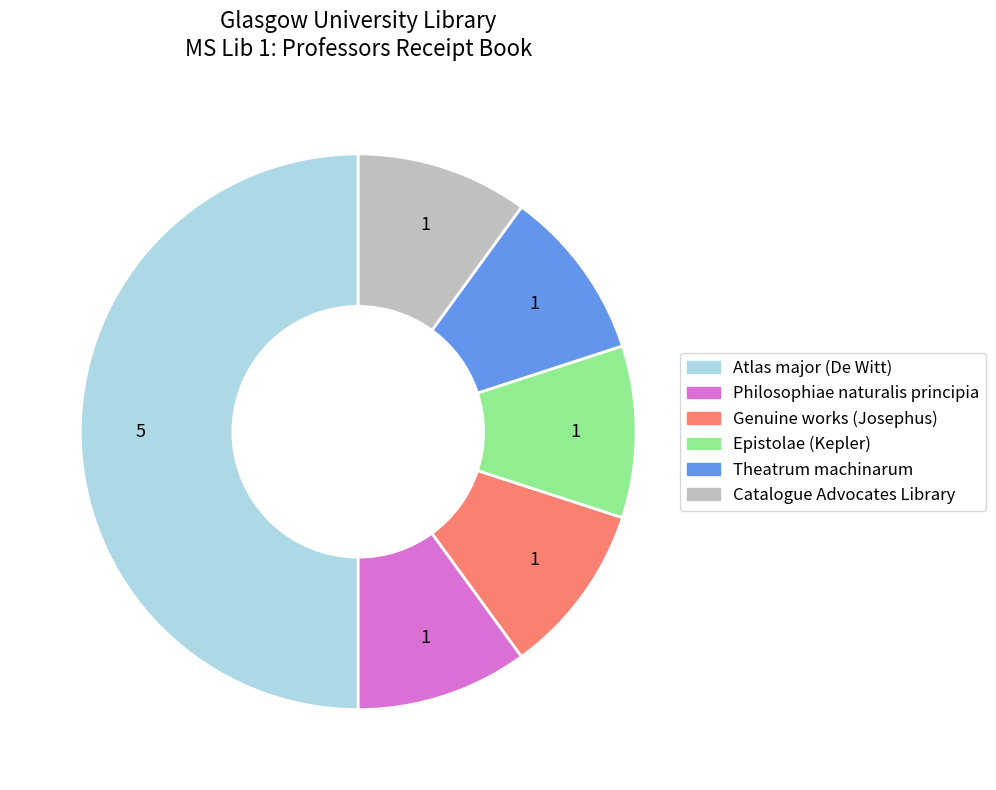

Is the sum of Genuine works (Josephus) and Epistolae (Kepler) greater than half?

No